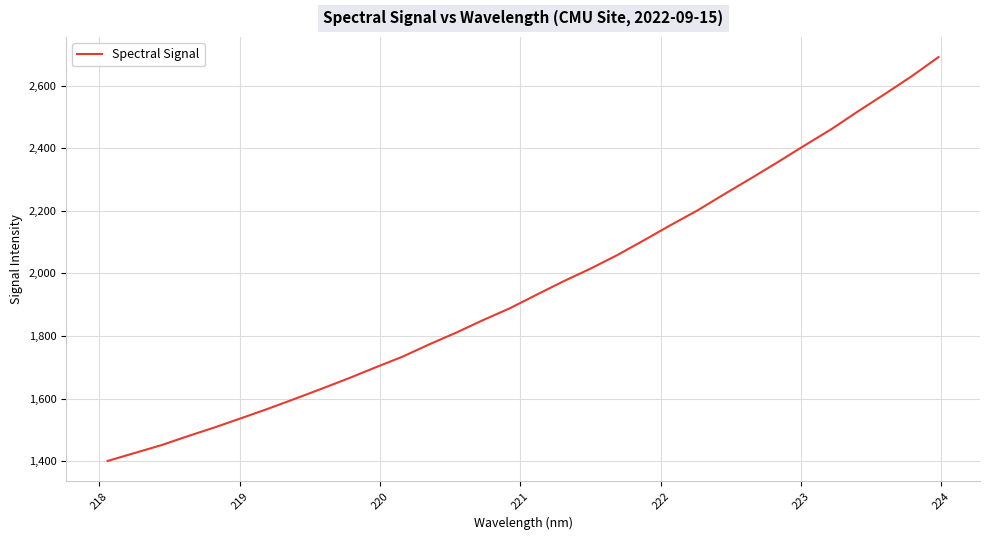

How many distinct data groups are displayed?

1